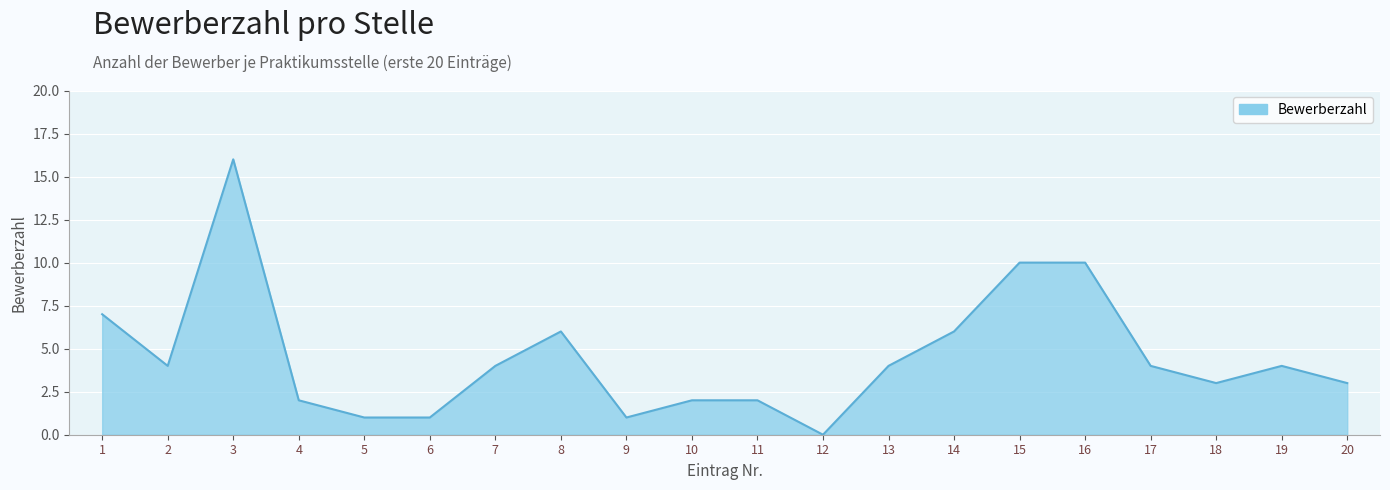

Count the number of data series in this chart.

1